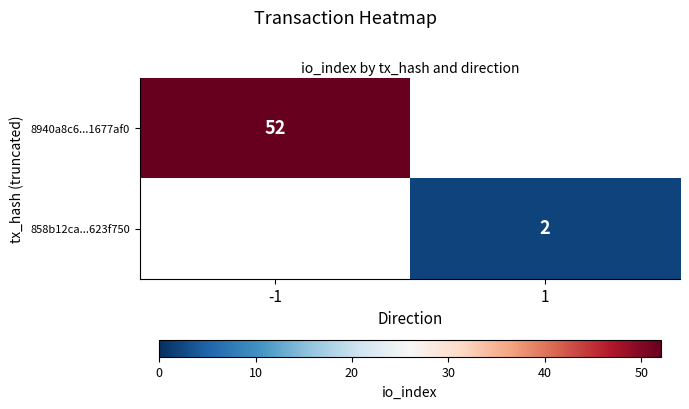

What is the minimum value shown in the chart?

2.0